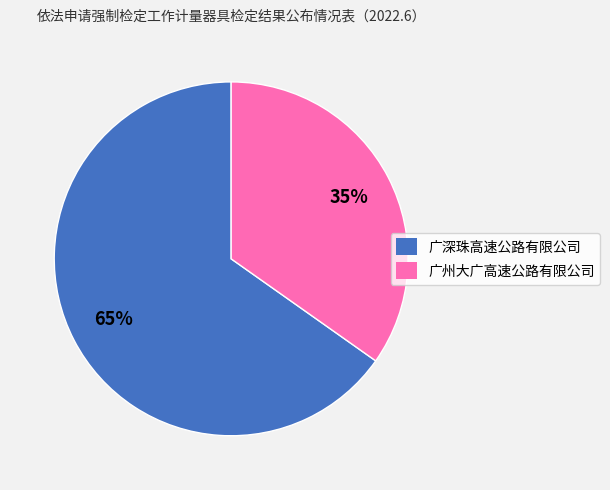

How many segments does this pie chart have?

2